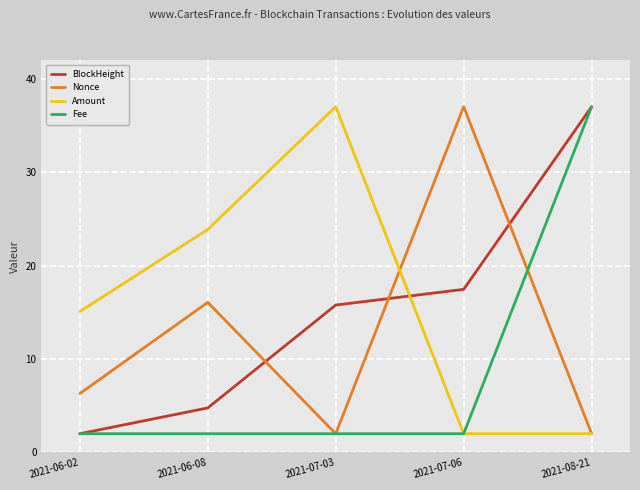

What are all the series names shown in the legend?

BlockHeight, Nonce, Amount, Fee